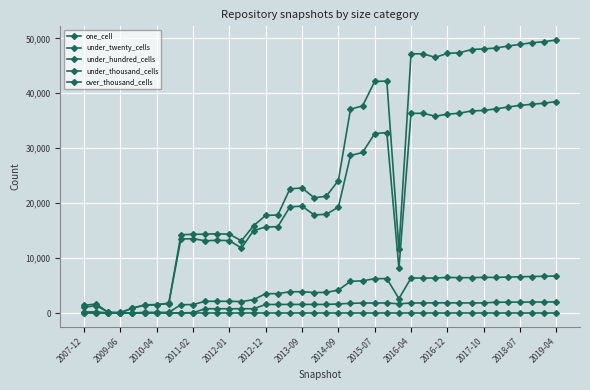

True or false: one_cell and under_hundred_cells intersect in this chart.

False